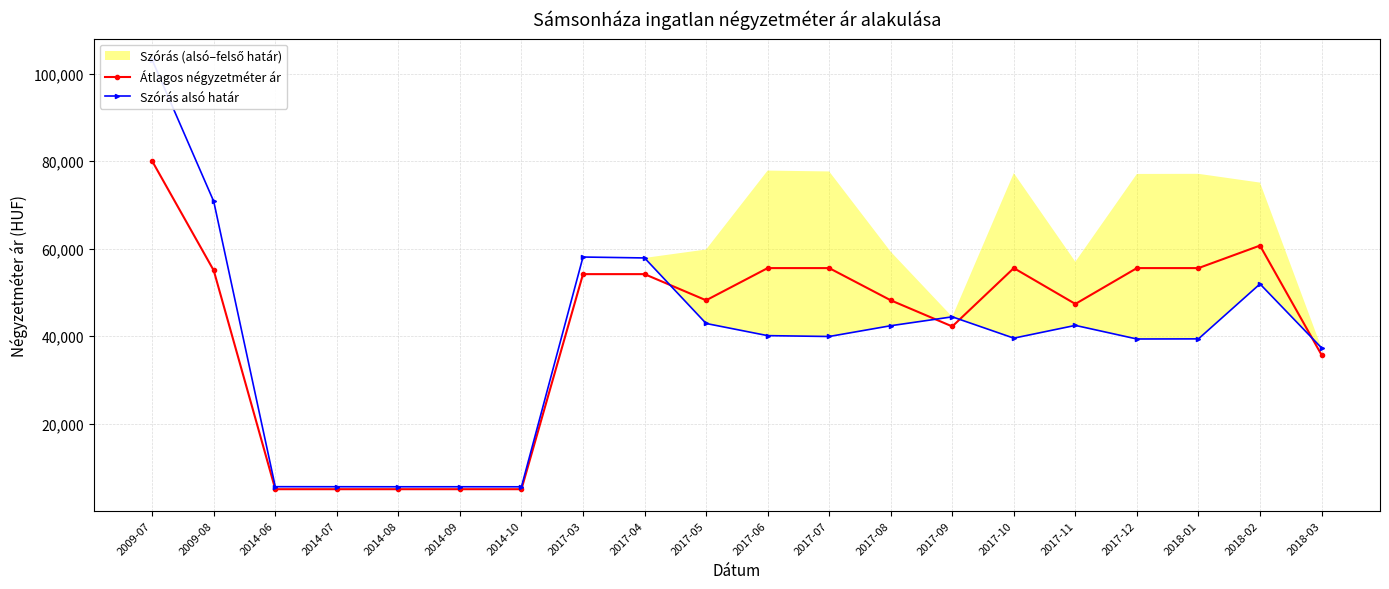

Which label corresponds to the largest value in the chart?

2009-07